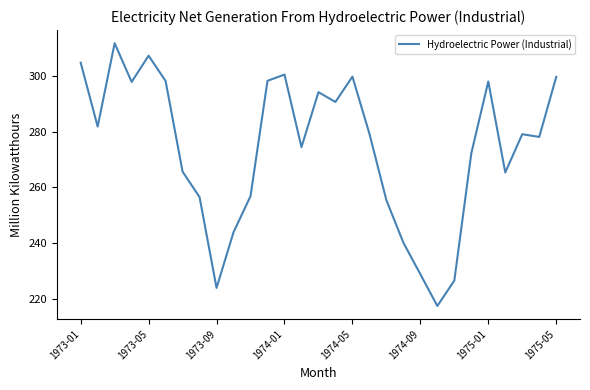

What is the minimum value shown in the chart?

217.4